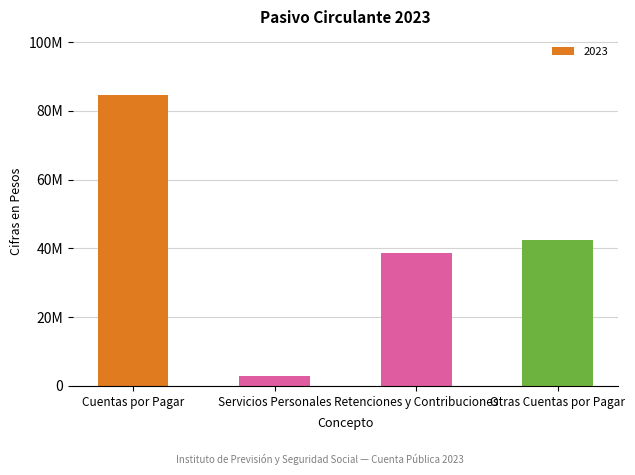

Does the chart contain any negative values?

No